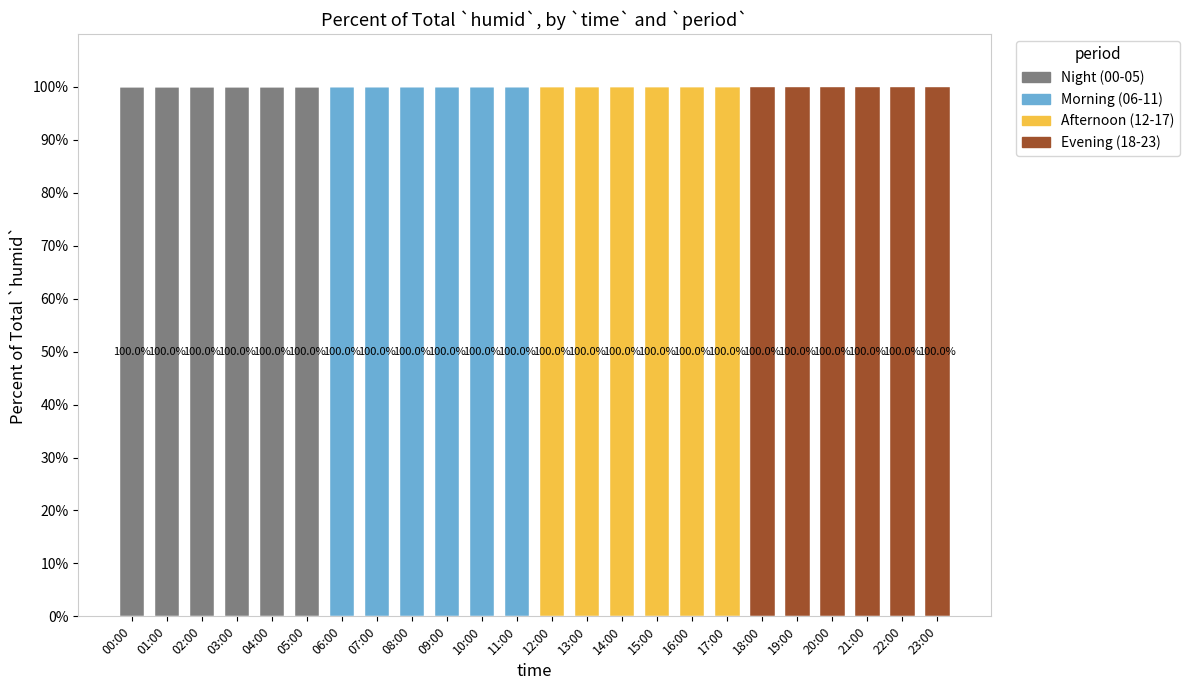

What are all the series names shown in the legend?

Night (00-05), Morning (06-11), Afternoon (12-17), Evening (18-23)